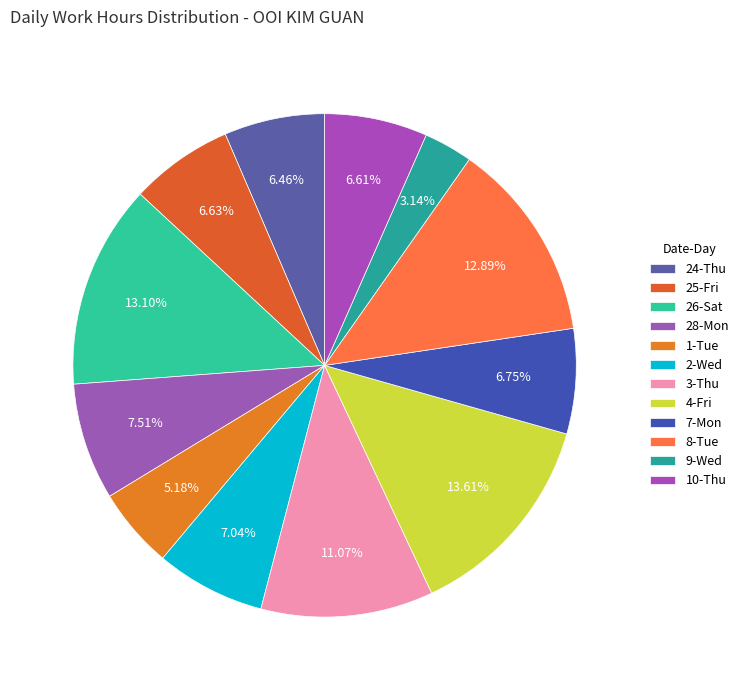

To the nearest percent, what is the combined percentage of 4-Fri and 3-Thu?

25%